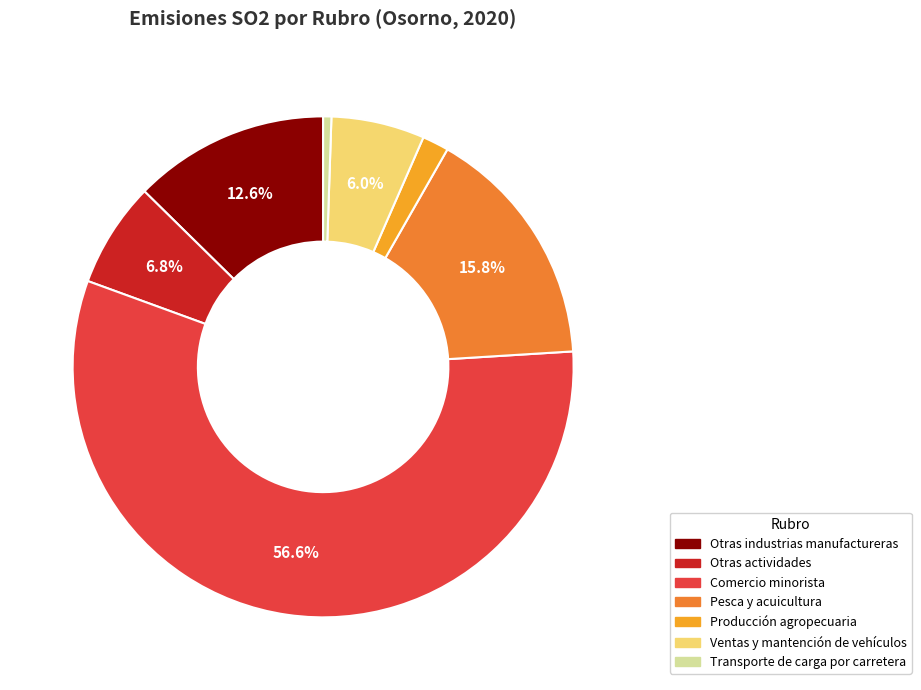

Is there a majority slice in this chart?

Yes